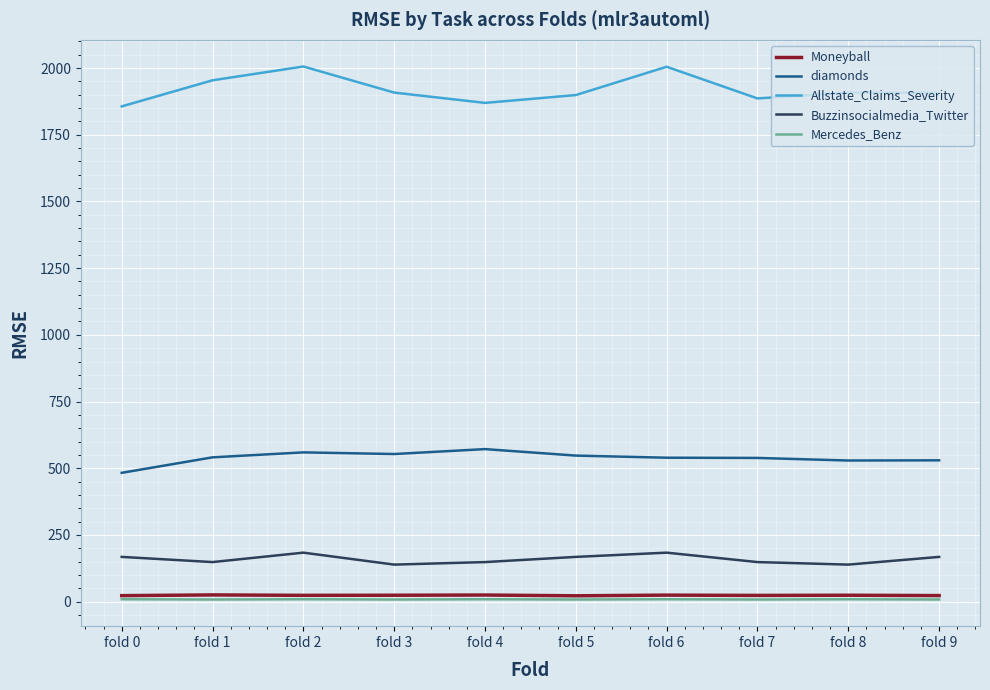

Count the number of categories in the chart.

10